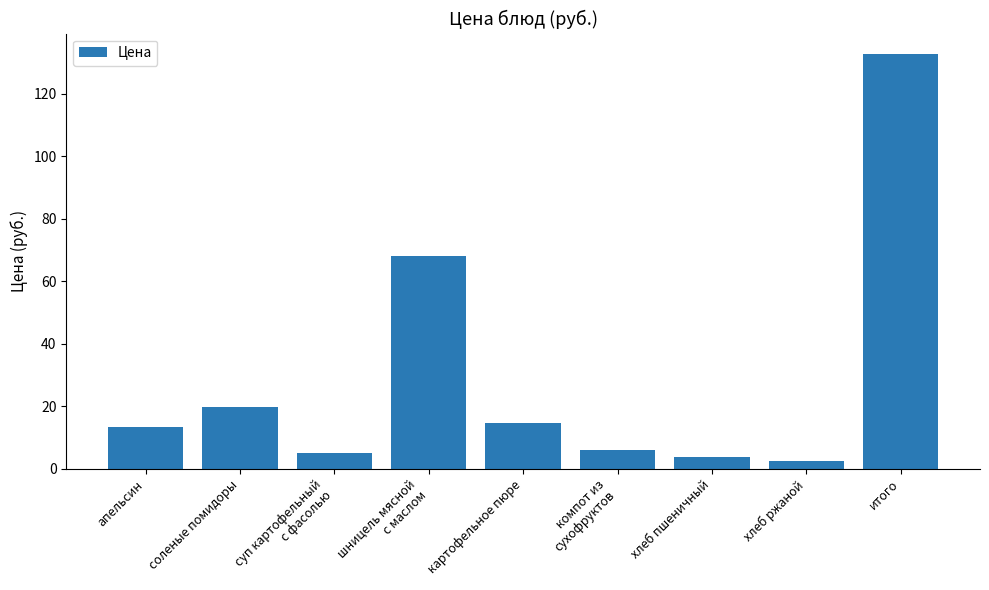

How many bars are there in total?

9